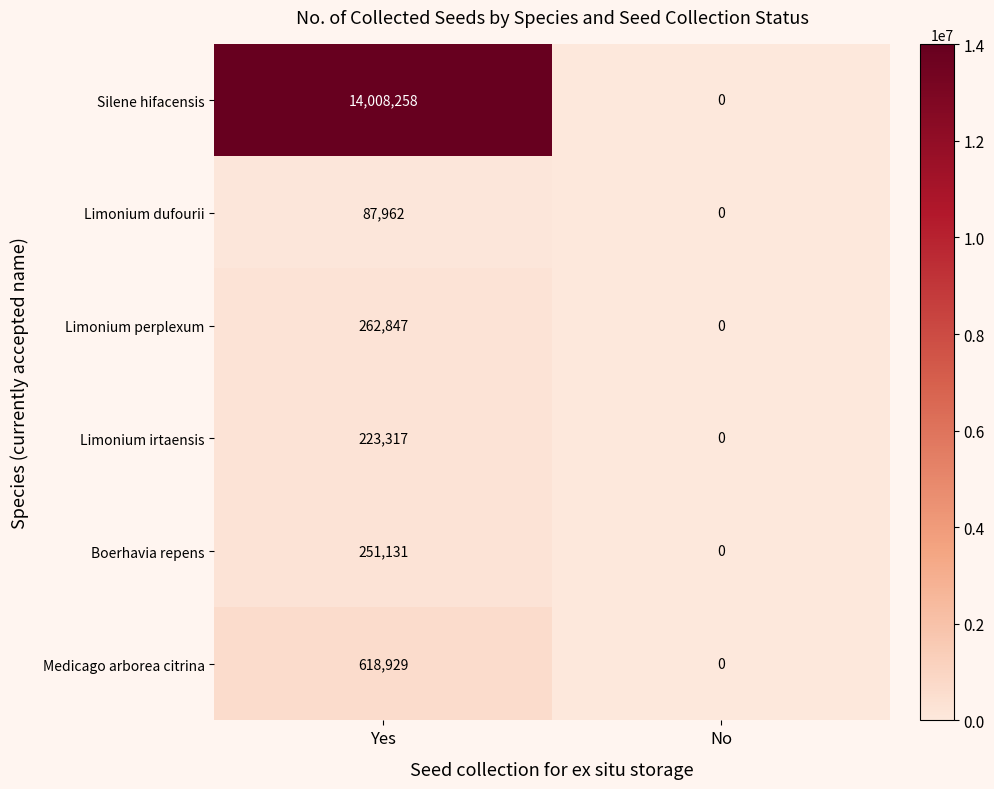

The Silene hifacensis series shows 7092740 at No. True or false?

False